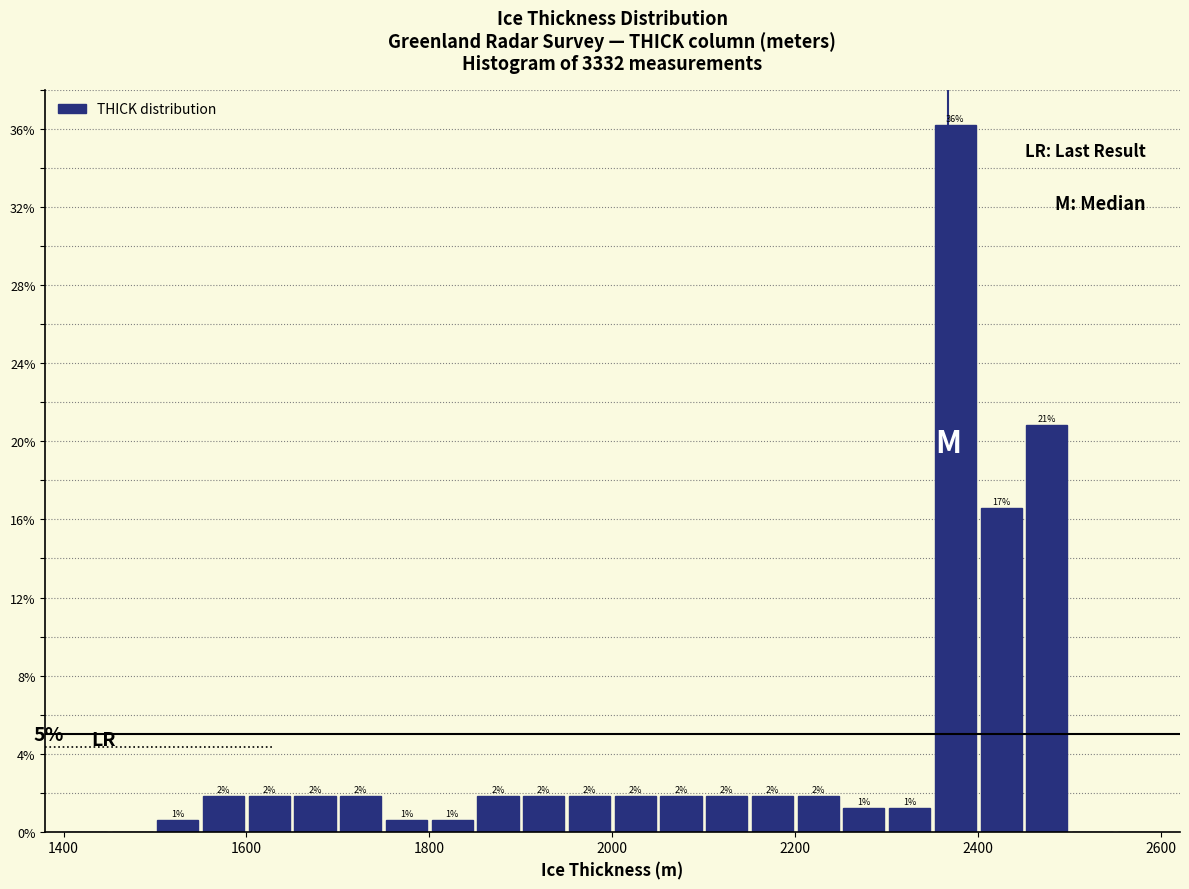

Read against the x-axis, roughly where is the centre of the tallest bar?

2380